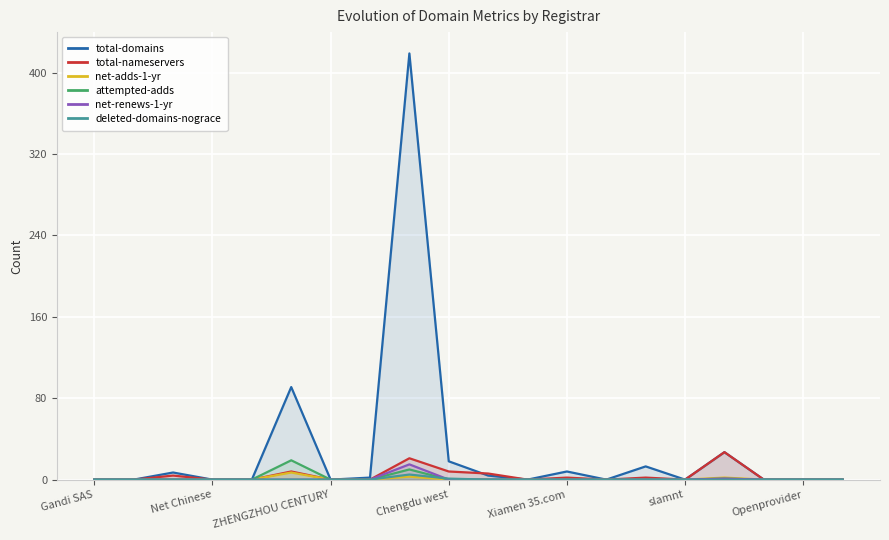

How many interior local peaks does the deleted-domains-nograce series have?

1